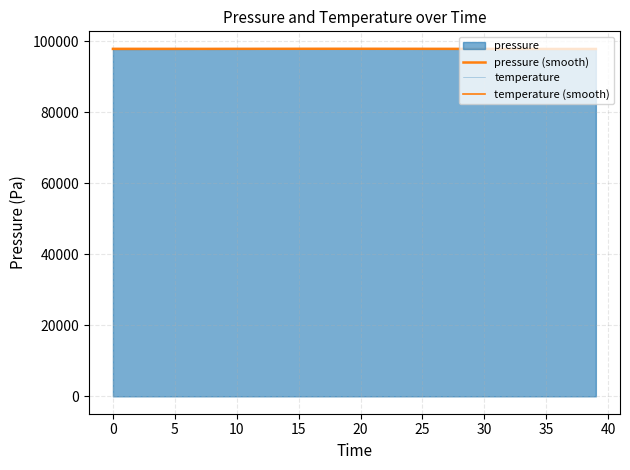

Count the number of categories in the chart.

40